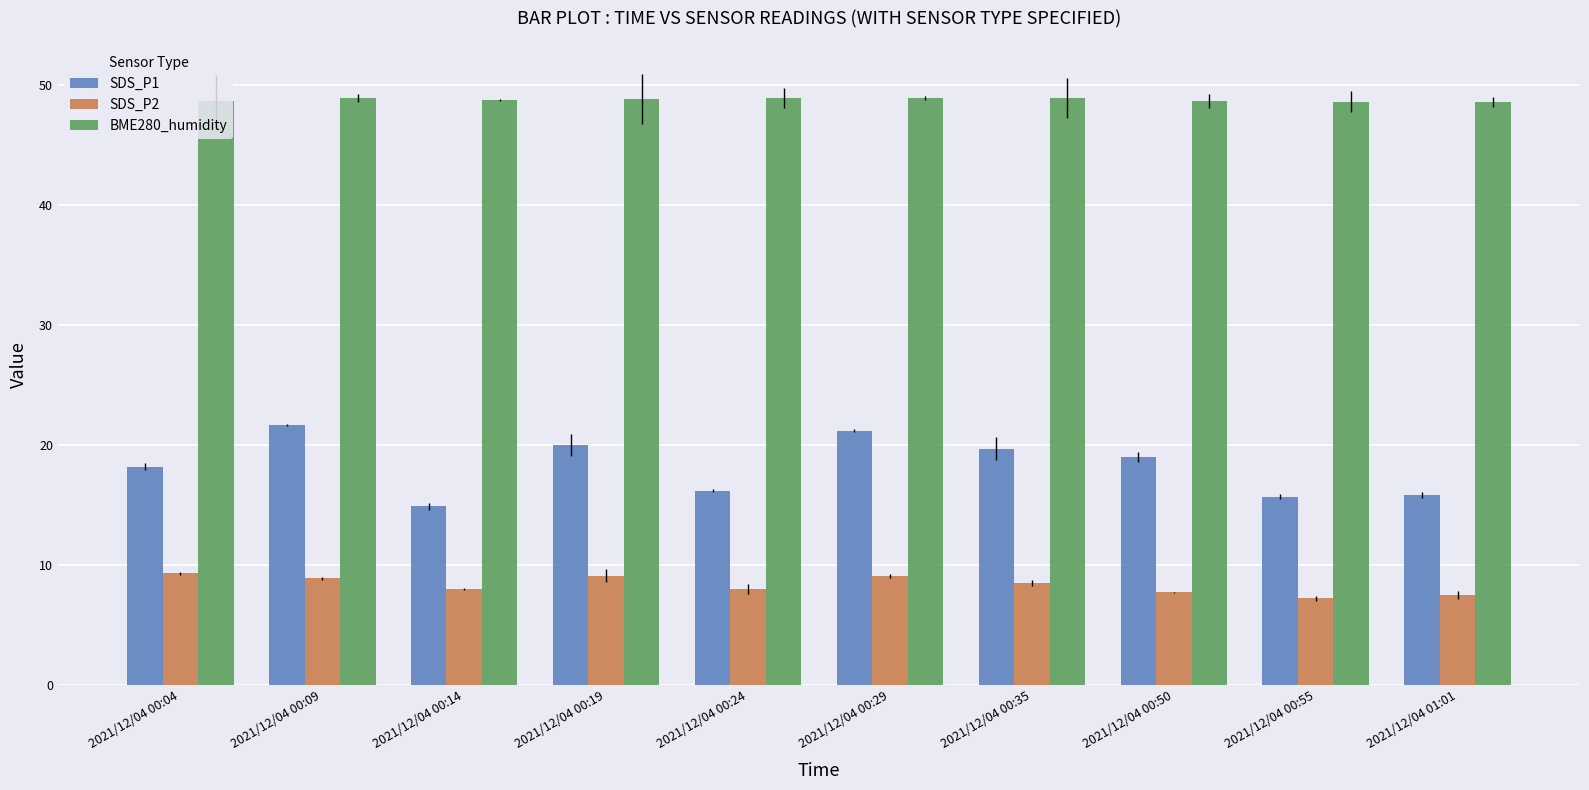

What position from the left is 2021/12/04 00:09?

2